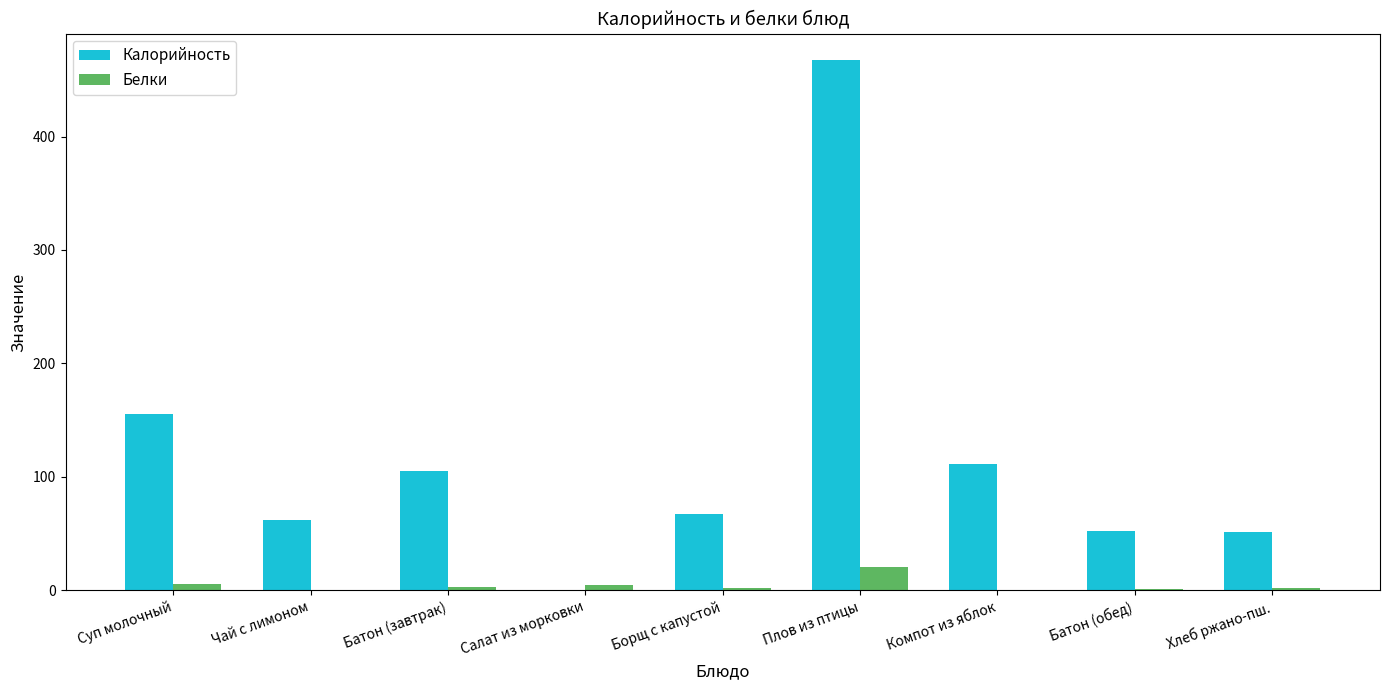

What is the total value across all series at Плов из птицы?

488.1